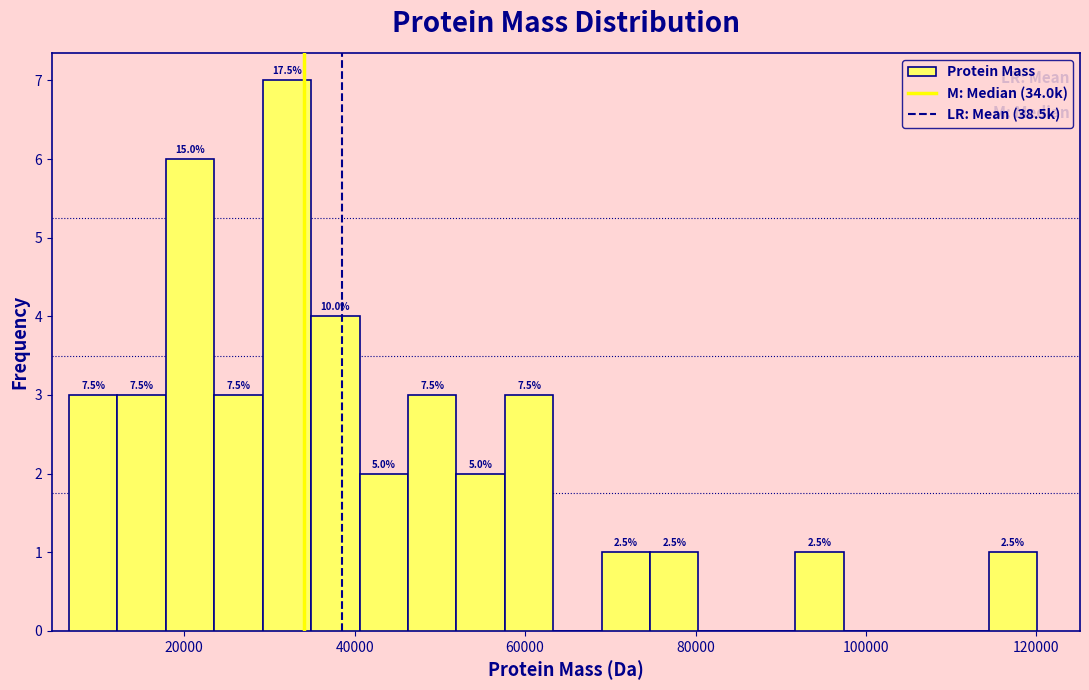

Around what value on the x-axis is the tallest bar? Give the approximate position of its centre, as read against the axis.

32000